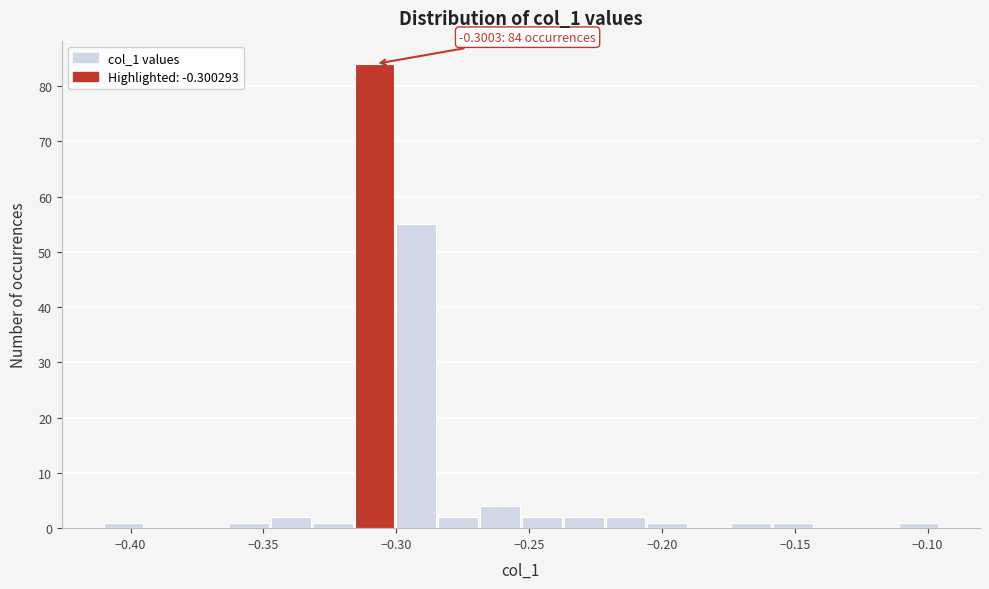

Around what value on the x-axis is the tallest bar? Give the approximate position of its centre, as read against the axis.

-0.310